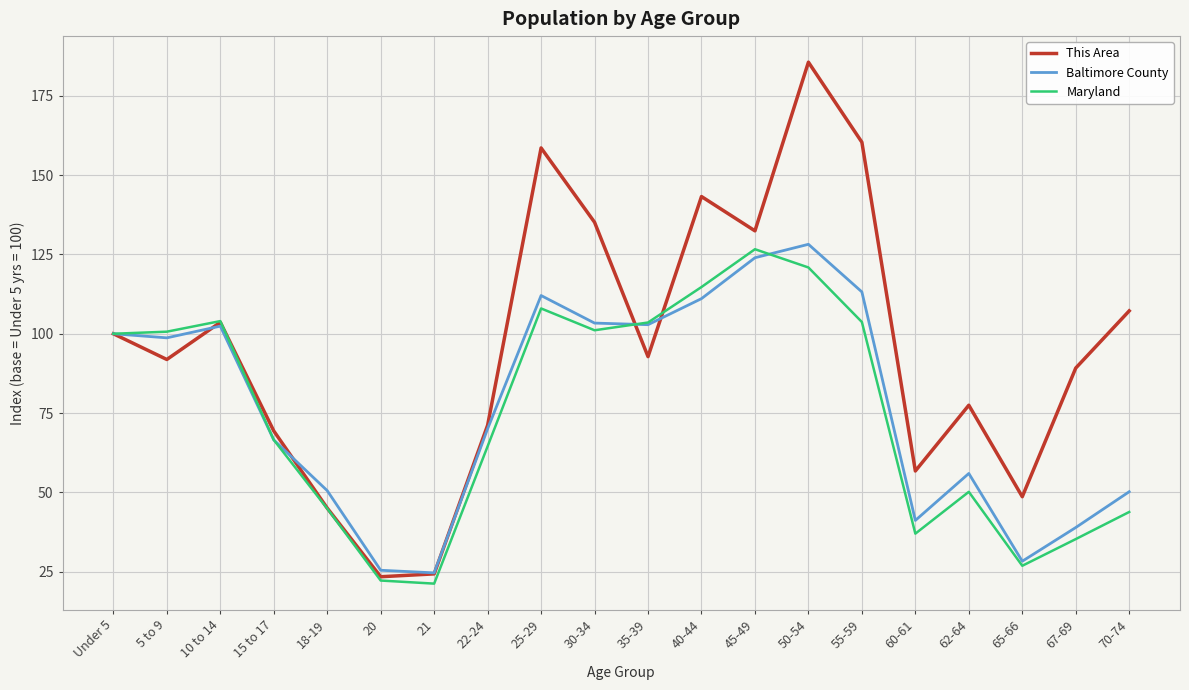

What are all the series names shown in the legend?

This Area, Baltimore County, Maryland